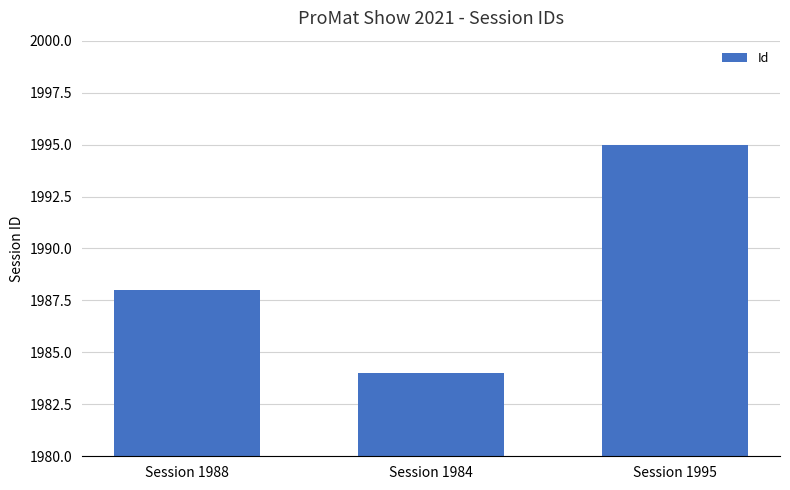

Reading left to right, what are all the values shown in this chart?

Session 1988=1988	Session 1984=1984	Session 1995=1995